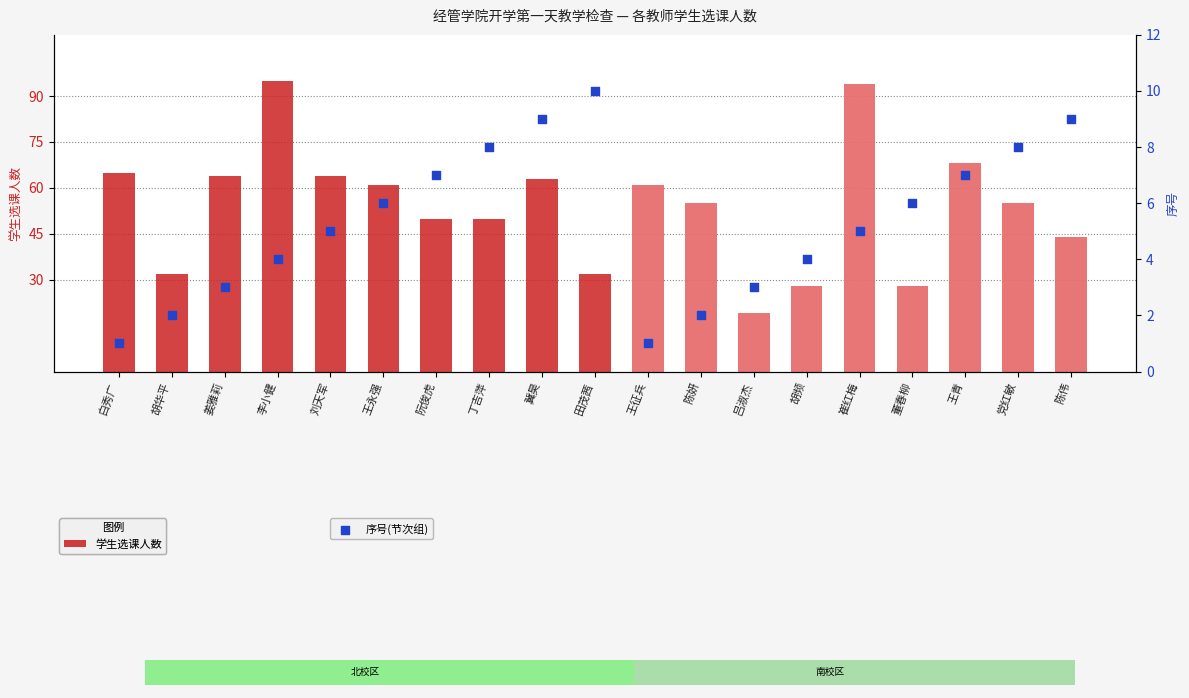

At which category is the sum across all series the highest?

李小健